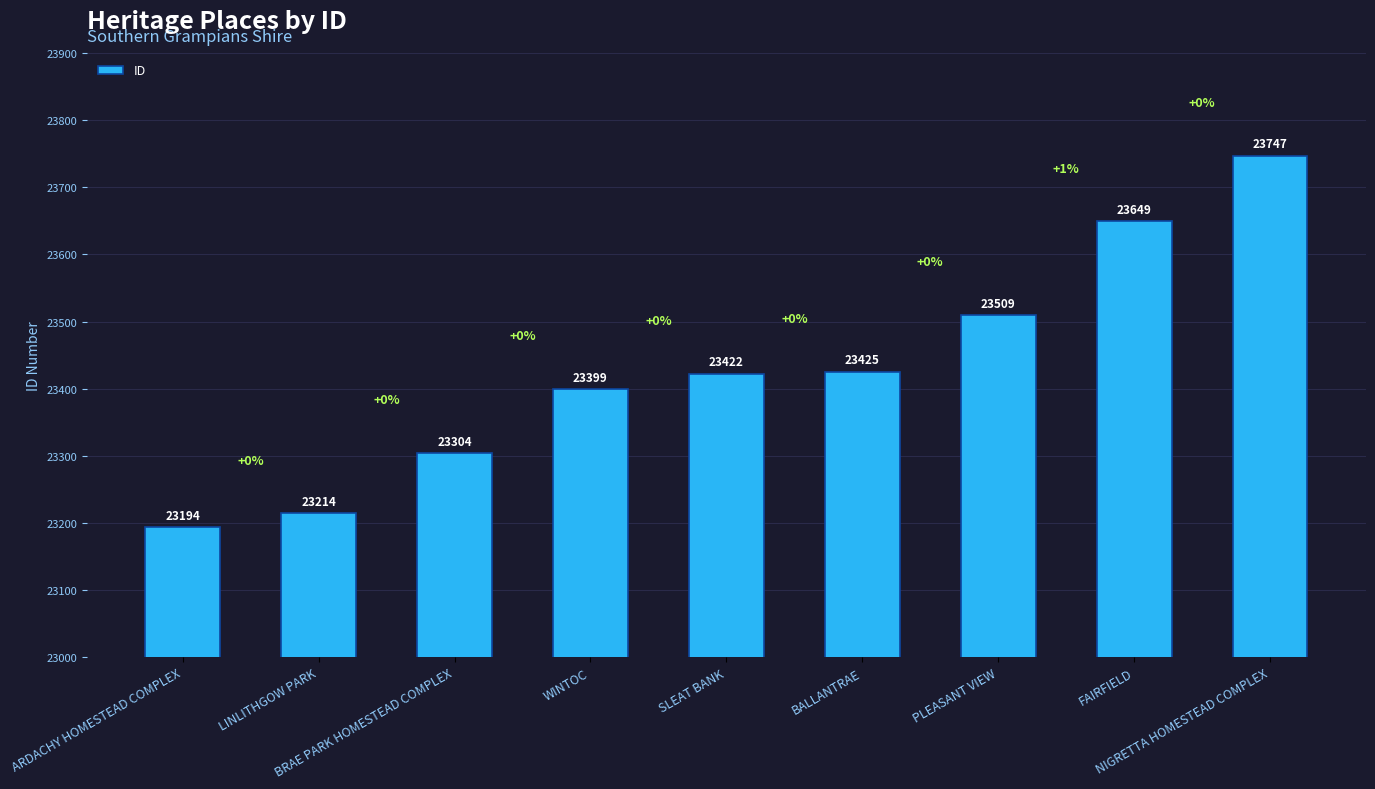

What is the label of the 6th bar from the left?

BALLANTRAE